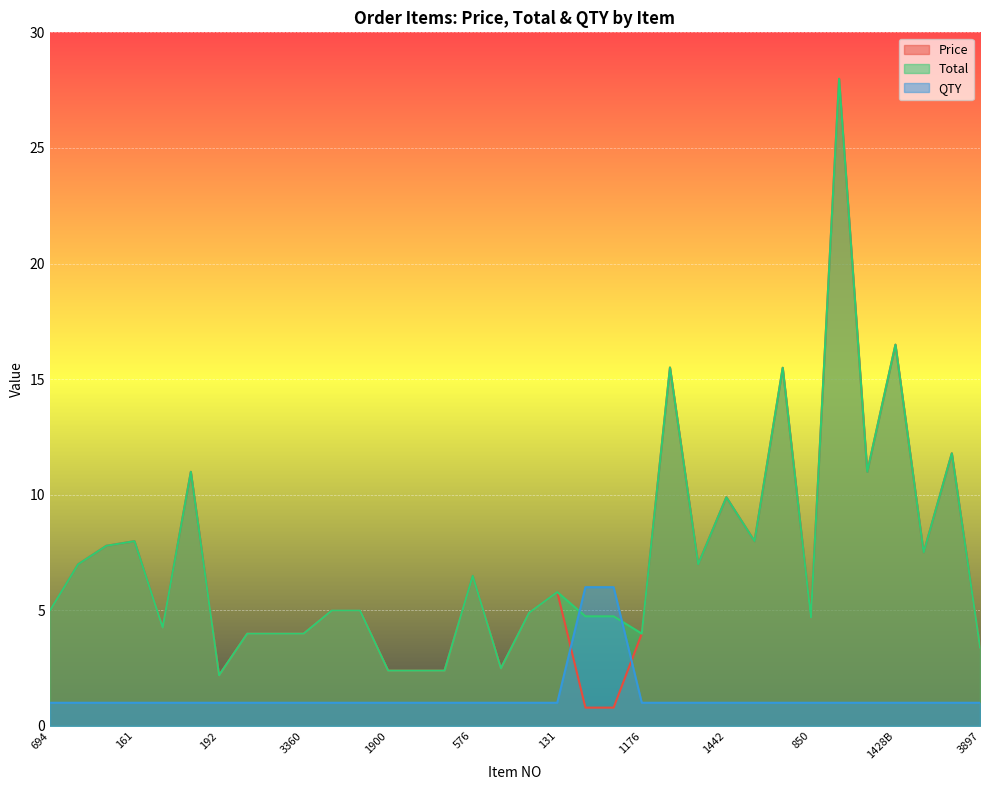

Reading right to left, what are all the values shown in this chart?

Price: 3.4	11.8	7.5	16.5	11.0	28.0	4.7	15.5	8.0	9.9	7.0	15.5	4.0	0.8	0.8	5.8	4.9	2.5	6.5	2.4	2.4	2.4	5.0	5.0	4.0	4.0	4.0	2.2	11.0	4.2	8.0	7.8	7.0	5.0
Total: 3.4	11.8	7.5	16.5	11.0	28.0	4.7	15.5	8.0	9.9	7.0	15.5	4.0	4.7	4.7	5.8	4.9	2.5	6.5	2.4	2.4	2.4	5.0	5.0	4.0	4.0	4.0	2.2	11.0	4.2	8.0	7.8	7.0	5.0
QTY: 1.0	1.0	1.0	1.0	1.0	1.0	1.0	1.0	1.0	1.0	1.0	1.0	1.0	6.0	6.0	1.0	1.0	1.0	1.0	1.0	1.0	1.0	1.0	1.0	1.0	1.0	1.0	1.0	1.0	1.0	1.0	1.0	1.0	1.0